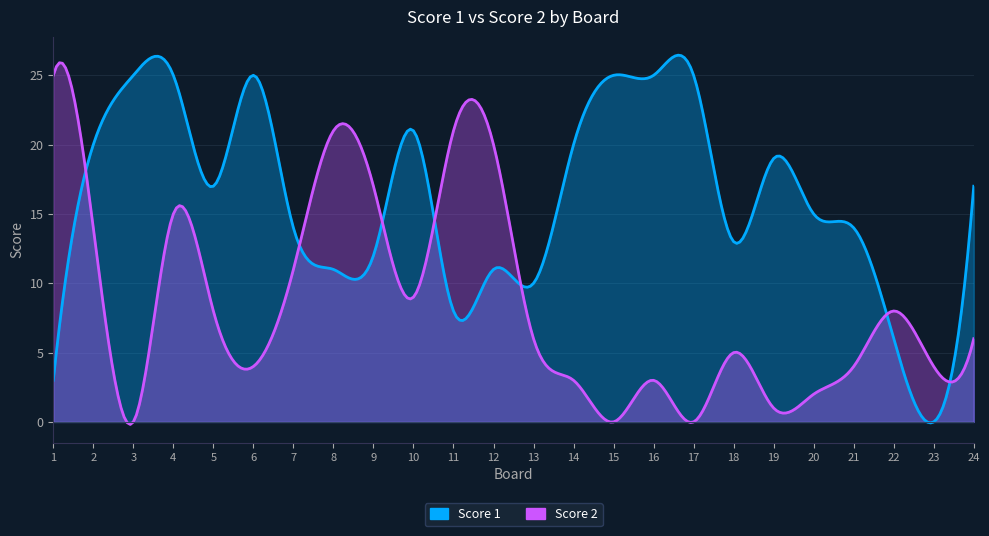

What is the sum of all Score 2 values?

207